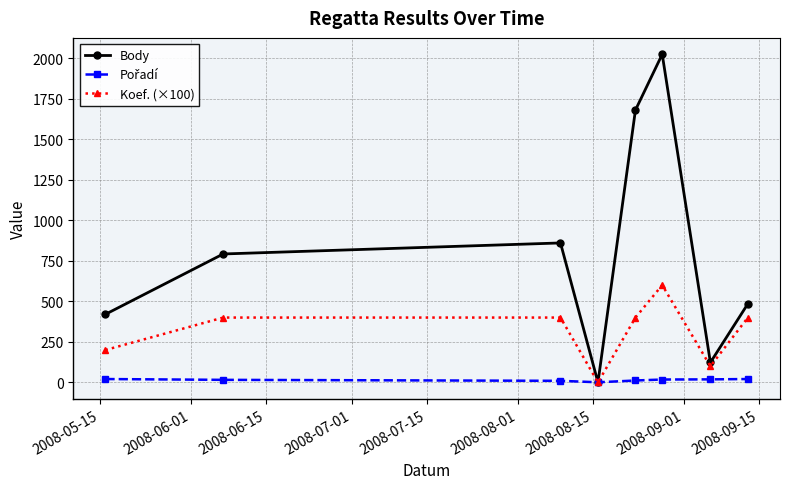

Which series has the largest total across all categories?

Body